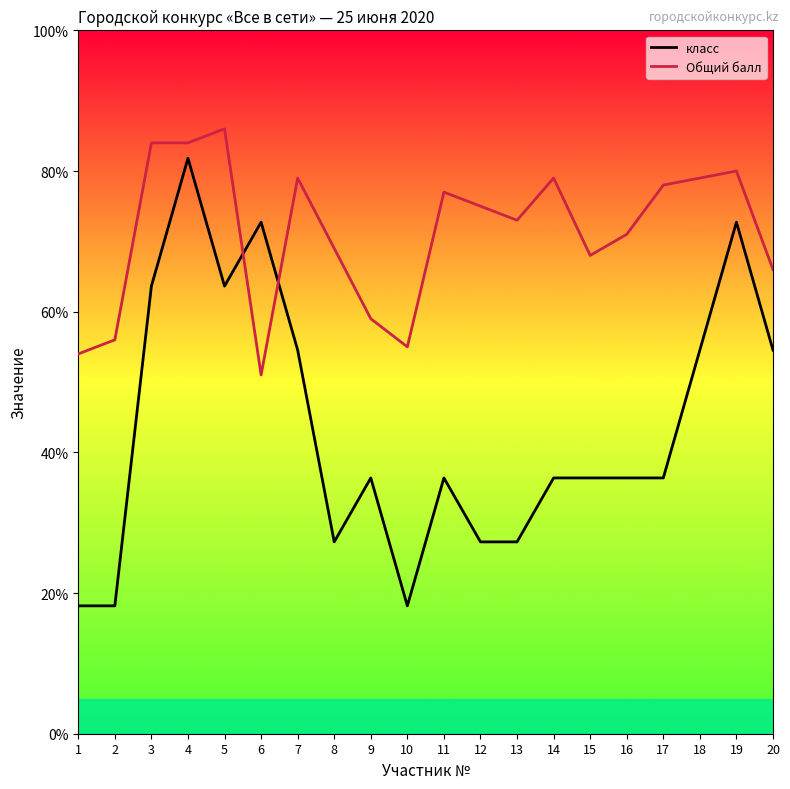

Reading left to right, transcribe all the data shown in this chart.

класс: 1=18.2	2=18.2	3=63.6	4=81.8	5=63.6	6=72.7	7=54.5	8=27.3	9=36.4	10=18.2	11=36.4	12=27.3	13=27.3	14=36.4	15=36.4	16=36.4	17=36.4	18=54.5	19=72.7	20=54.5
Общий балл: 1=54.0	2=56.0	3=84.0	4=84.0	5=86.0	6=51.0	7=79.0	8=69.0	9=59.0	10=55.0	11=77.0	12=75.0	13=73.0	14=79.0	15=68.0	16=71.0	17=78.0	18=79.0	19=80.0	20=66.0